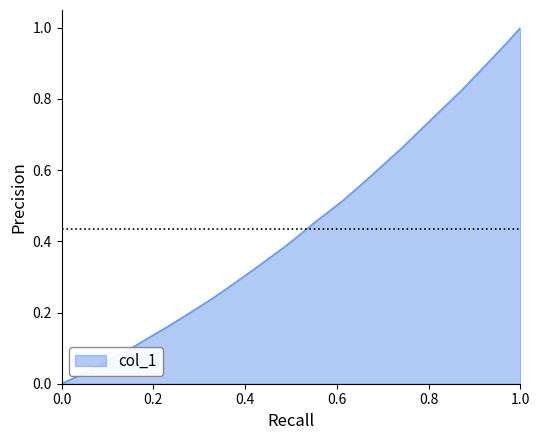

Count the number of categories in the chart.

32